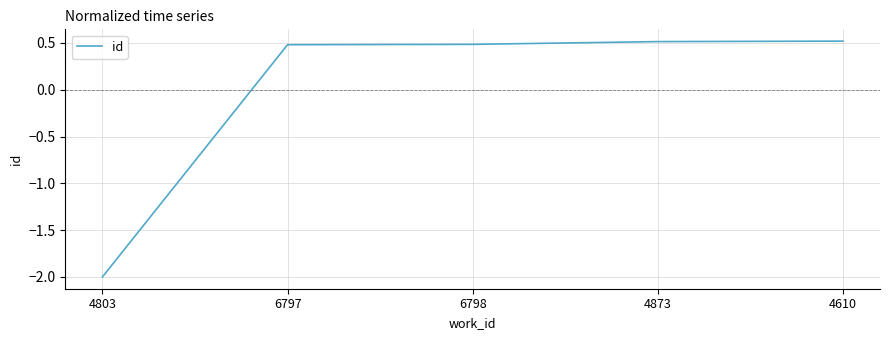

What is the change in value from 4803 to 4610?

+2.5